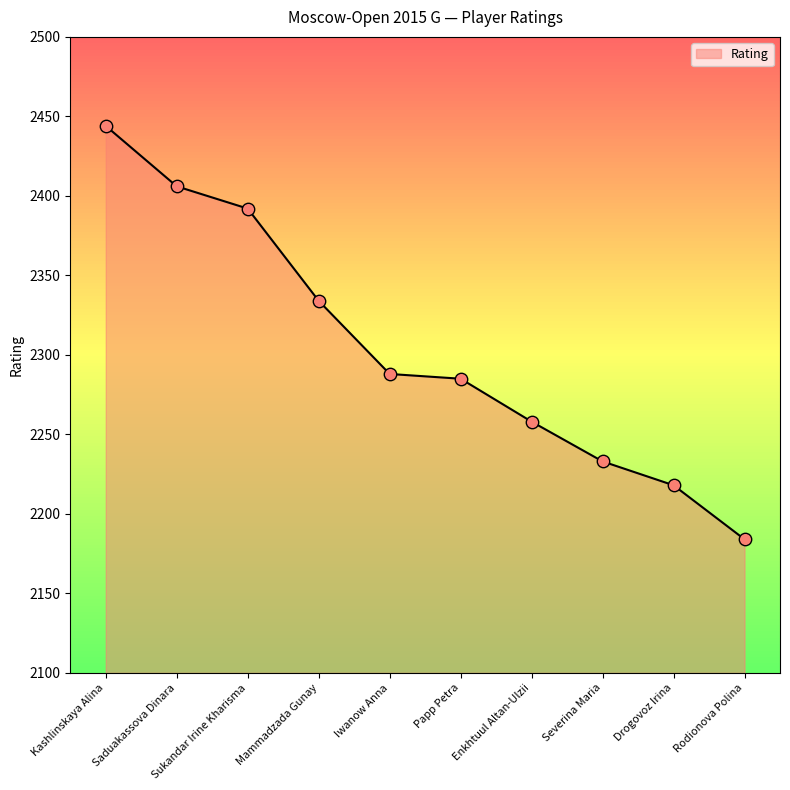

Between Kashlinskaya Alina and Severina Maria, which is larger?

Kashlinskaya Alina